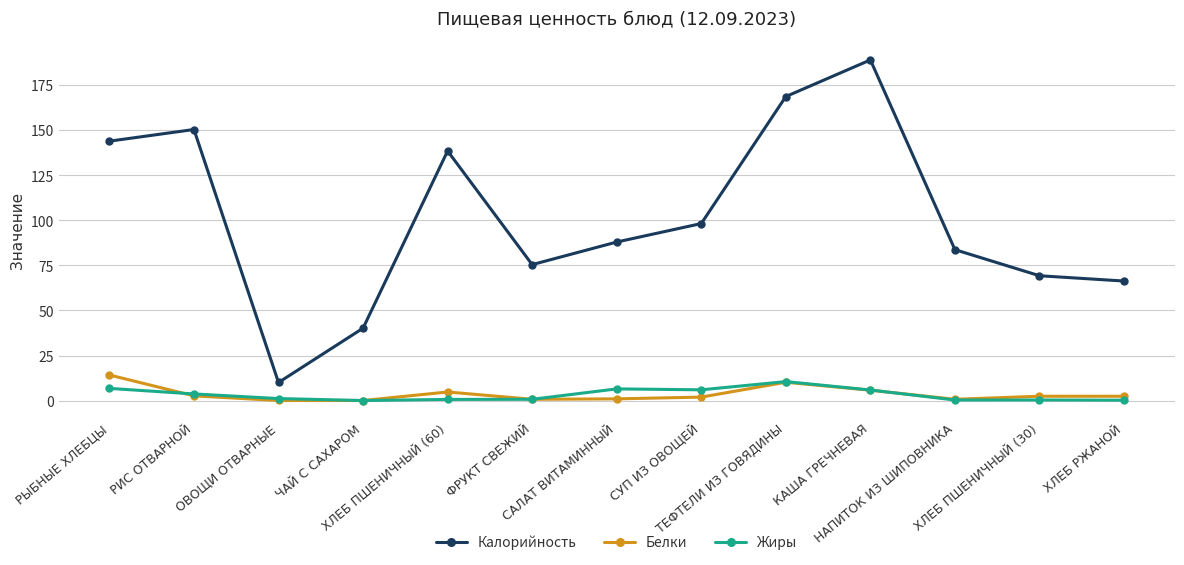

At how many categories does at least one series exceed 122?

5